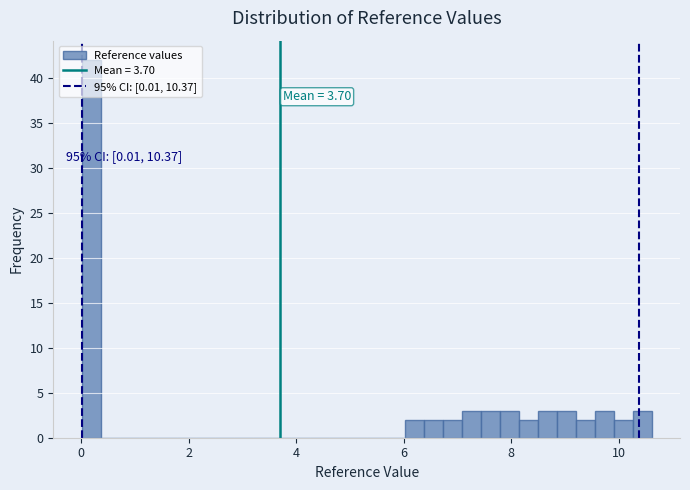

Read against the x-axis, roughly where is the centre of the tallest bar?

0.2